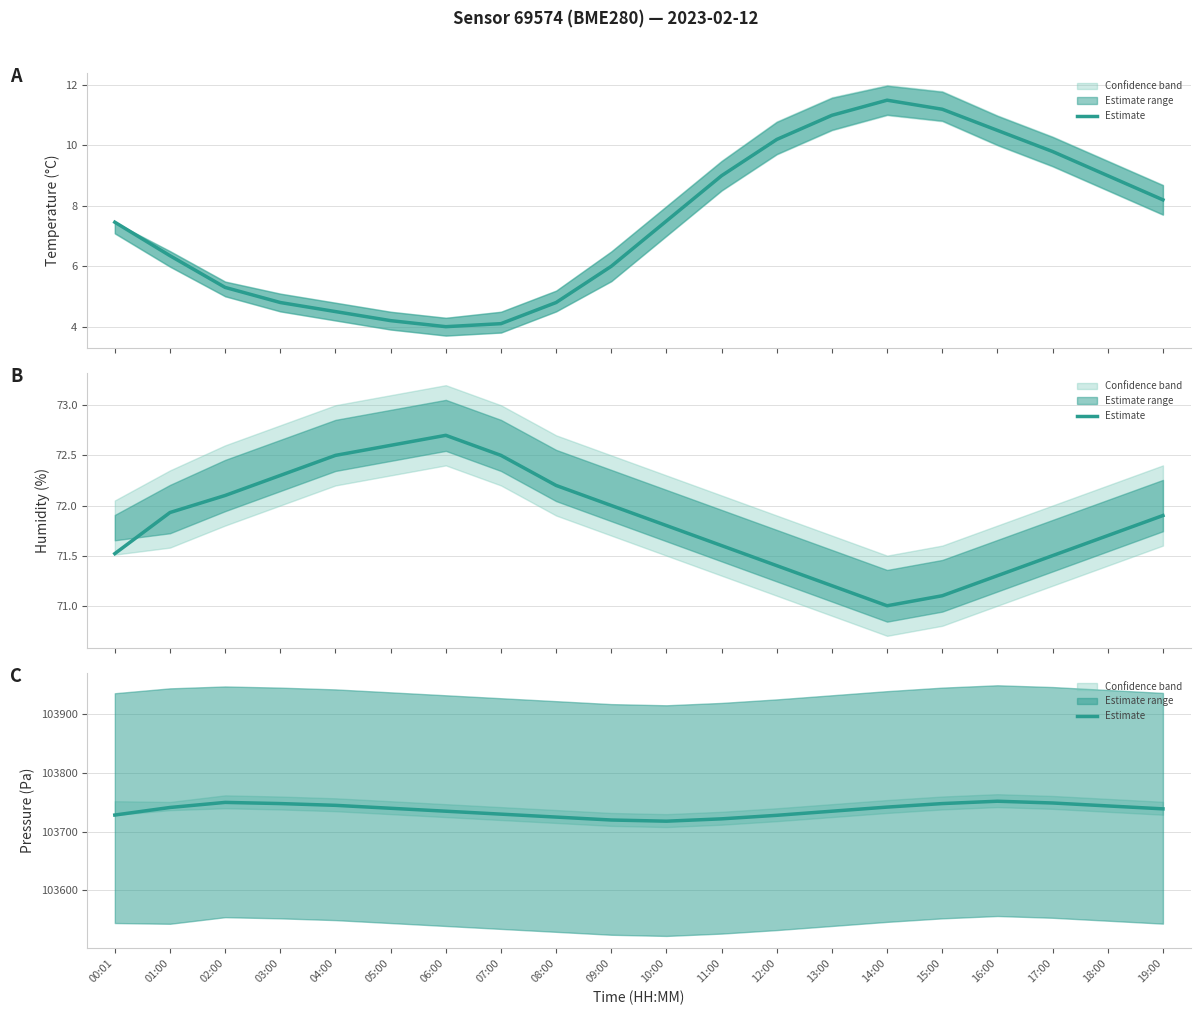

The chart shows a value of 103741.3 at 01:00. True or false?

True